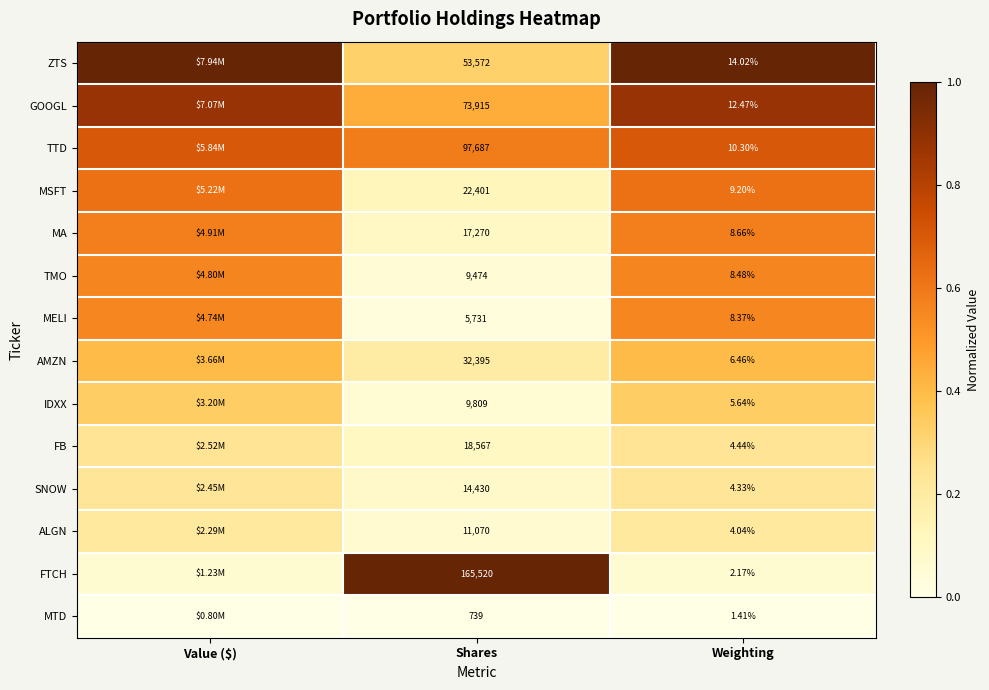

Rank the series at Shares from lowest to highest value.

MTD, MELI, TMO, IDXX, ALGN, SNOW, MA, FB, MSFT, AMZN, ZTS, GOOGL, TTD, FTCH